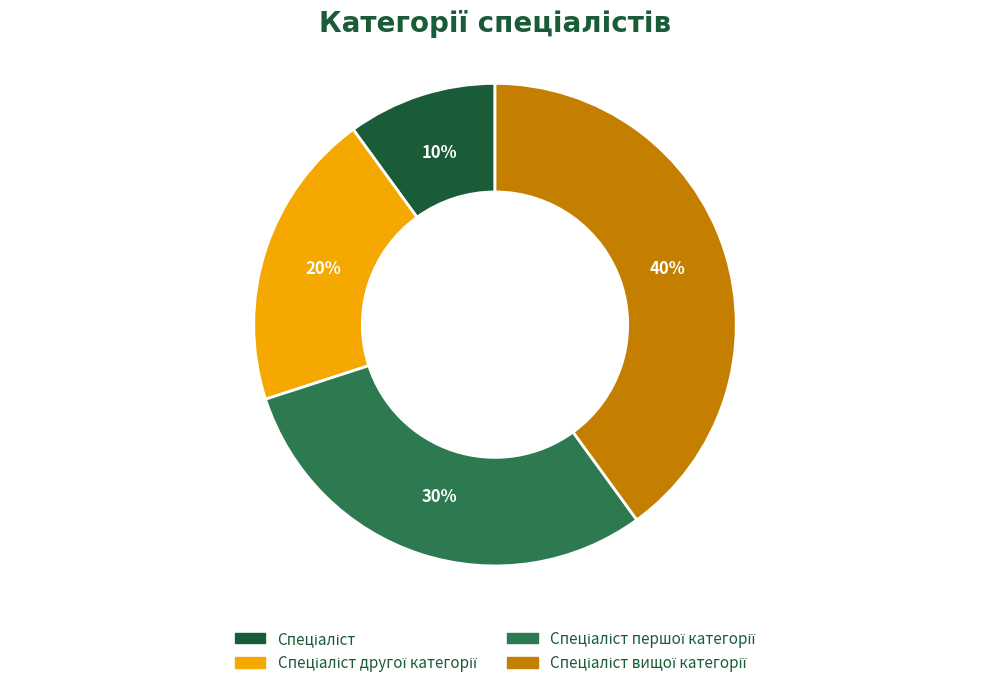

To the nearest percent, what is the average slice percentage?

25%